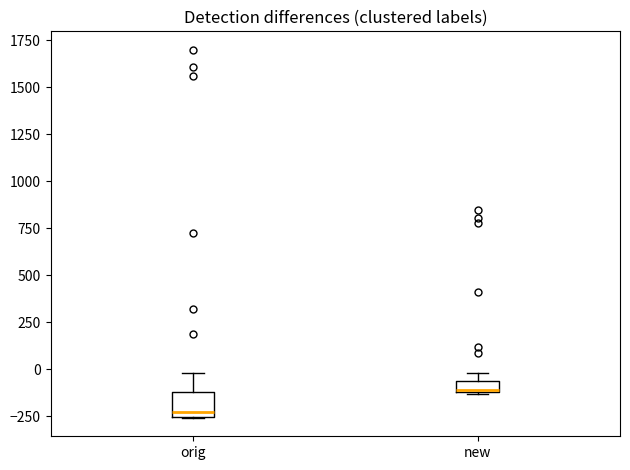

Which box has the lowest median line?

orig